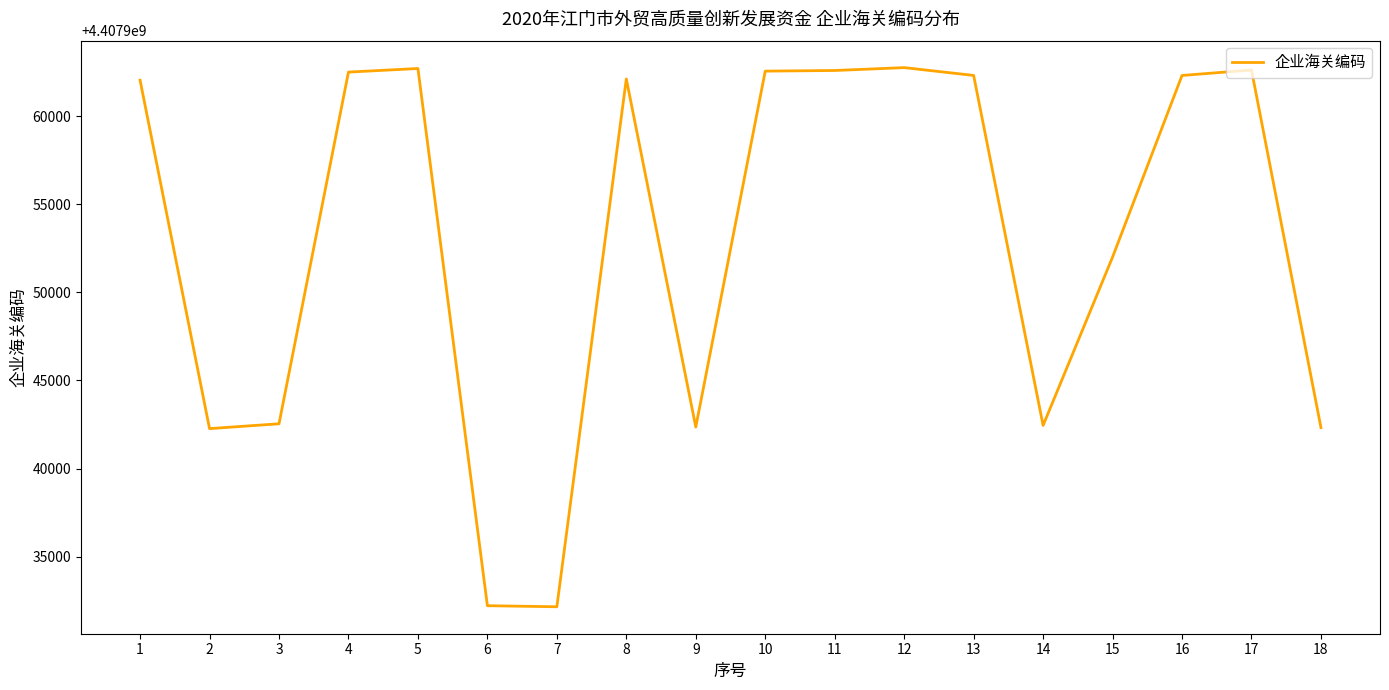

What is the smallest value displayed?

4407932147